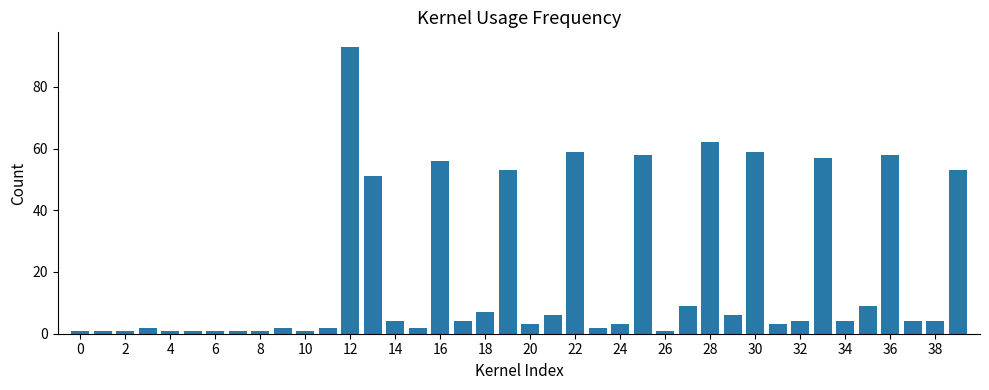

What is the maximum value shown in the chart?

93